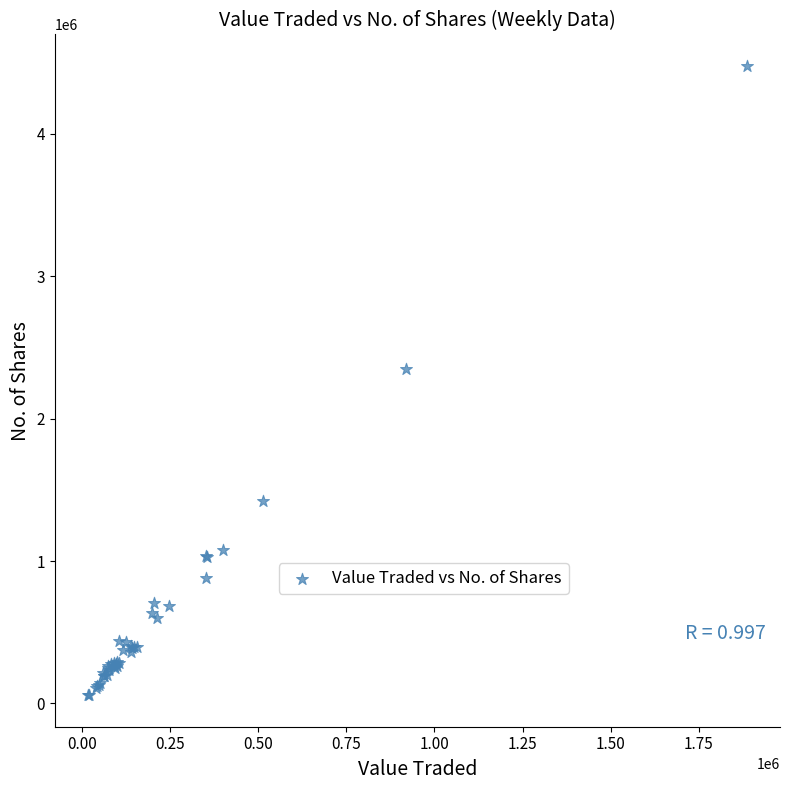

What Y value in the scatter plot is closest to 2266719?

2346626